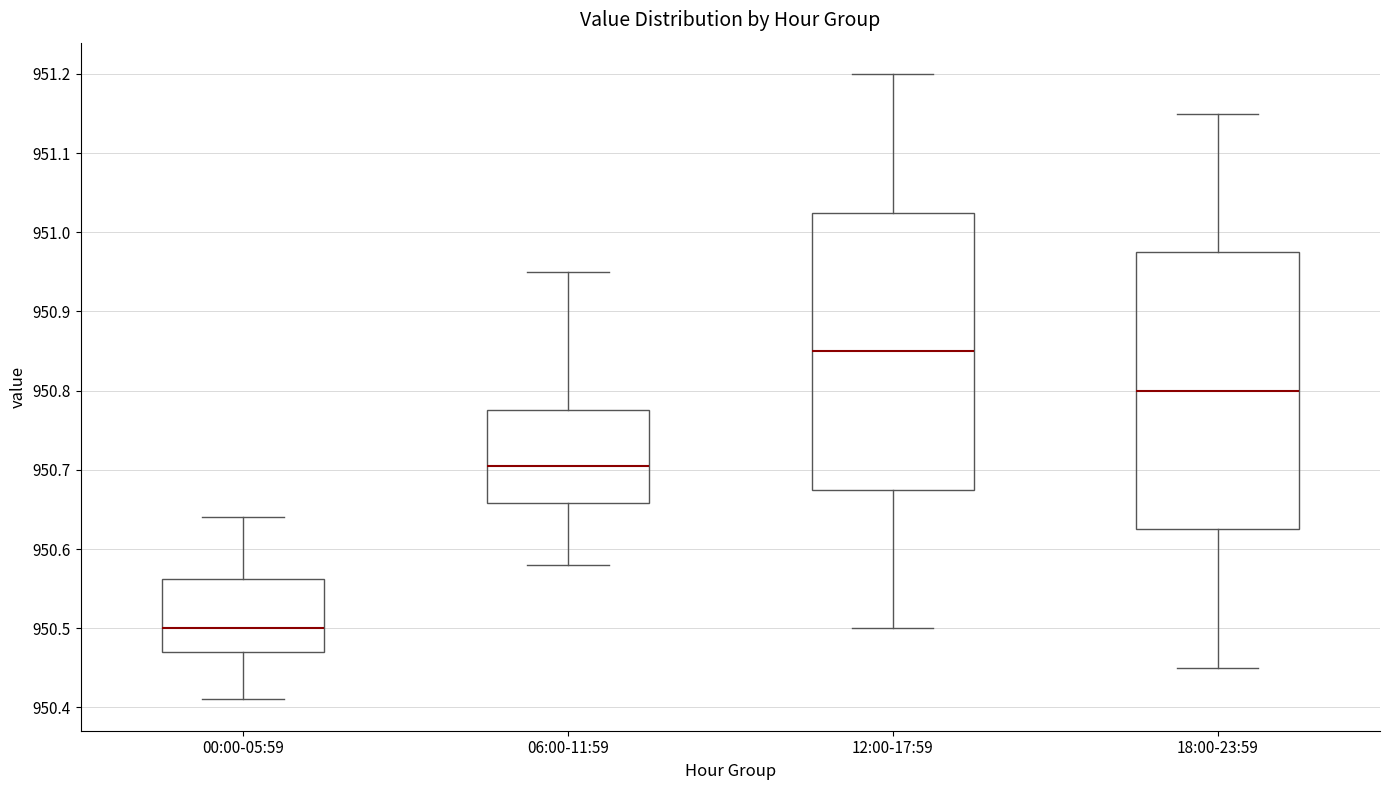

Reading left to right, transcribe this box plot: for each box, give where its median line is, the range the box spans, and where its two whiskers end, as read against the y-axis. The values are not printed on the chart, so give them approximately, as read against the axis.

00:00-05:59: median 950.50, box 950.47 to 950.56, whiskers 950.41 to 950.64
06:00-11:59: median 950.71, box 950.66 to 950.78, whiskers 950.58 to 950.95
12:00-17:59: median 950.85, box 950.68 to 951.03, whiskers 950.50 to 951.20
18:00-23:59: median 950.80, box 950.63 to 950.98, whiskers 950.45 to 951.15